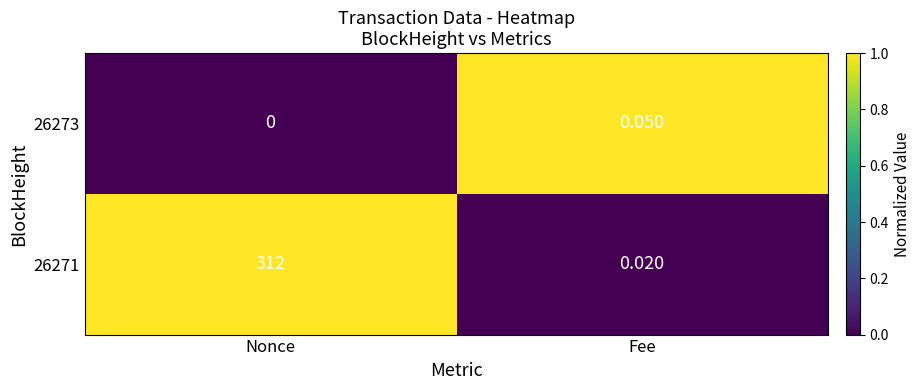

Which series has the widest spread of values?

26271